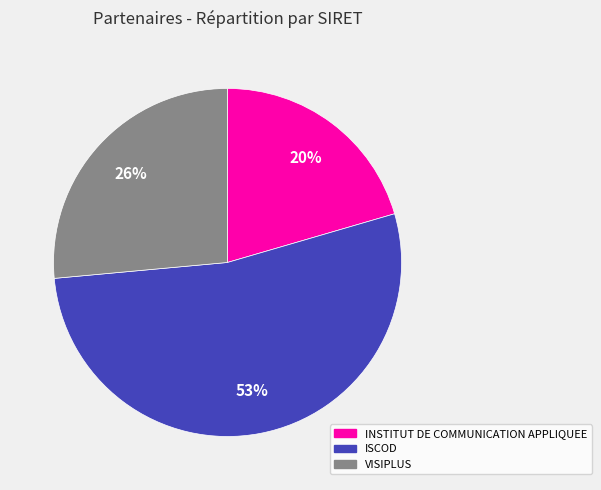

Combined, do INSTITUT DE COMMUNICATION APPLIQUEE and VISIPLUS account for over 50%?

No